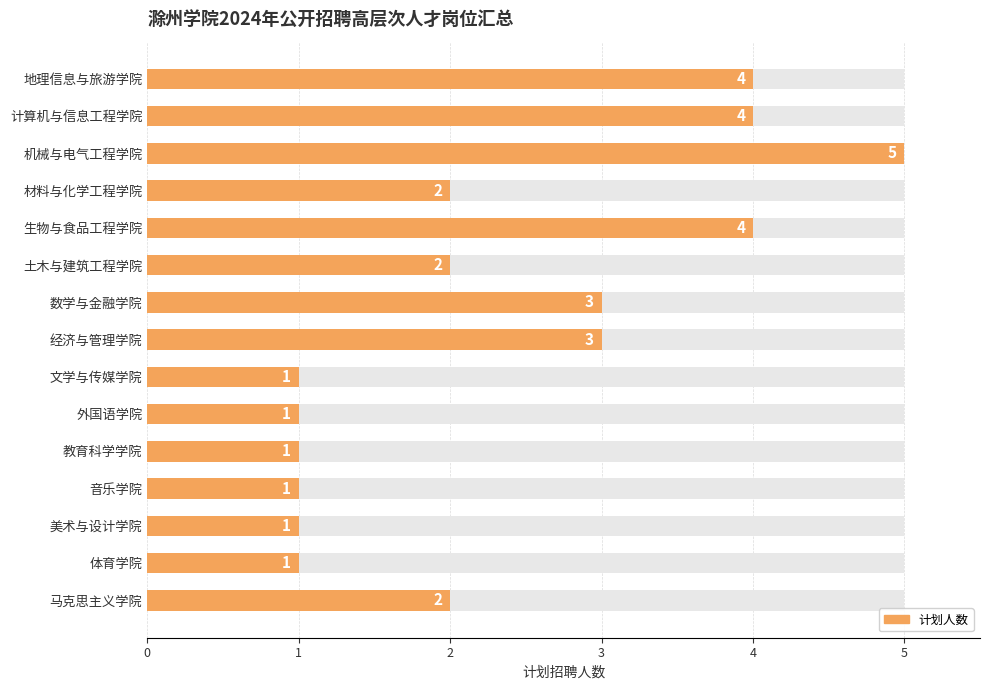

What is the maximum value shown in the chart?

5